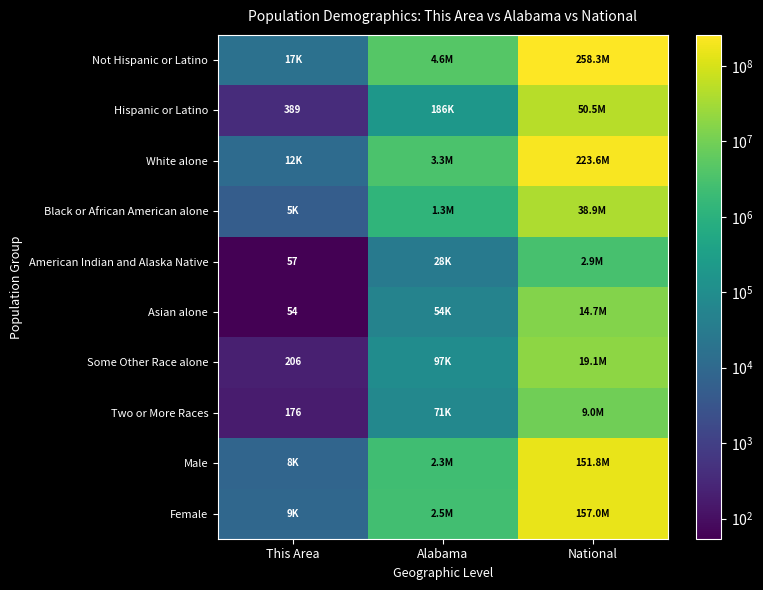

How many values in the White alone series are below 3275394?

1